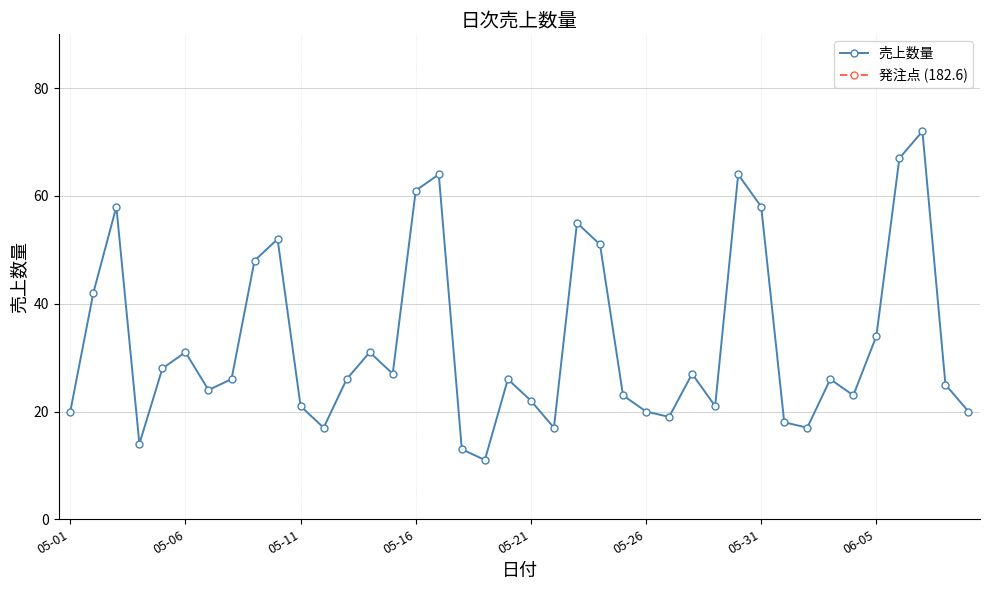

Reading left to right, extract all data points from this chart.

売上数量: 20.0	42.0	58.0	14.0	28.0	31.0	24.0	26.0	48.0	52.0	21.0	17.0	26.0	31.0	27.0	61.0	64.0	13.0	11.0	26.0	22.0	17.0	55.0	51.0	23.0	20.0	19.0	27.0	21.0	64.0	58.0	18.0	17.0	26.0	23.0	34.0	67.0	72.0	25.0	20.0
発注点 (182.6): 182.6	182.6	182.6	182.6	182.6	182.6	182.6	182.6	182.6	182.6	182.6	182.6	182.6	182.6	182.6	182.6	182.6	182.6	182.6	182.6	182.6	182.6	182.6	182.6	182.6	182.6	182.6	182.6	182.6	182.6	182.6	182.6	182.6	182.6	182.6	182.6	182.6	182.6	182.6	182.6